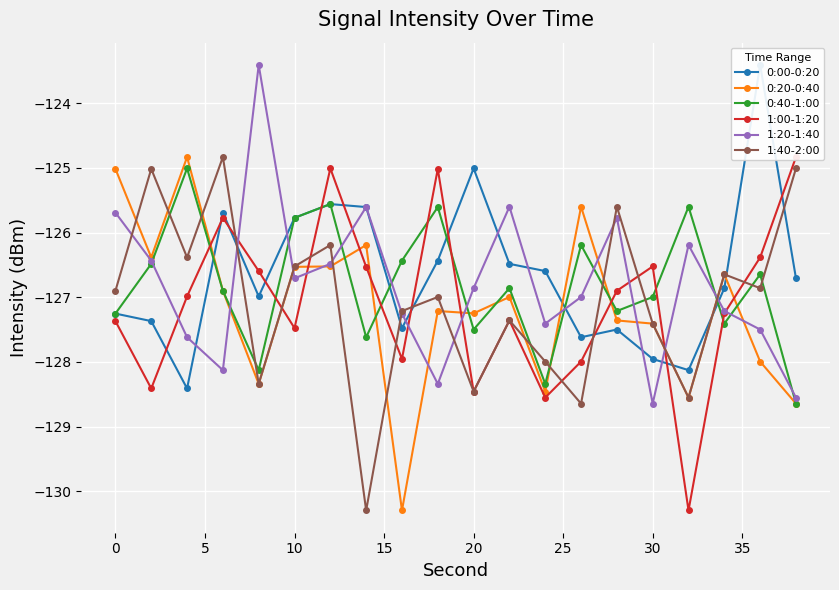

Where does the 1:20-1:40 series first go above -126?

0